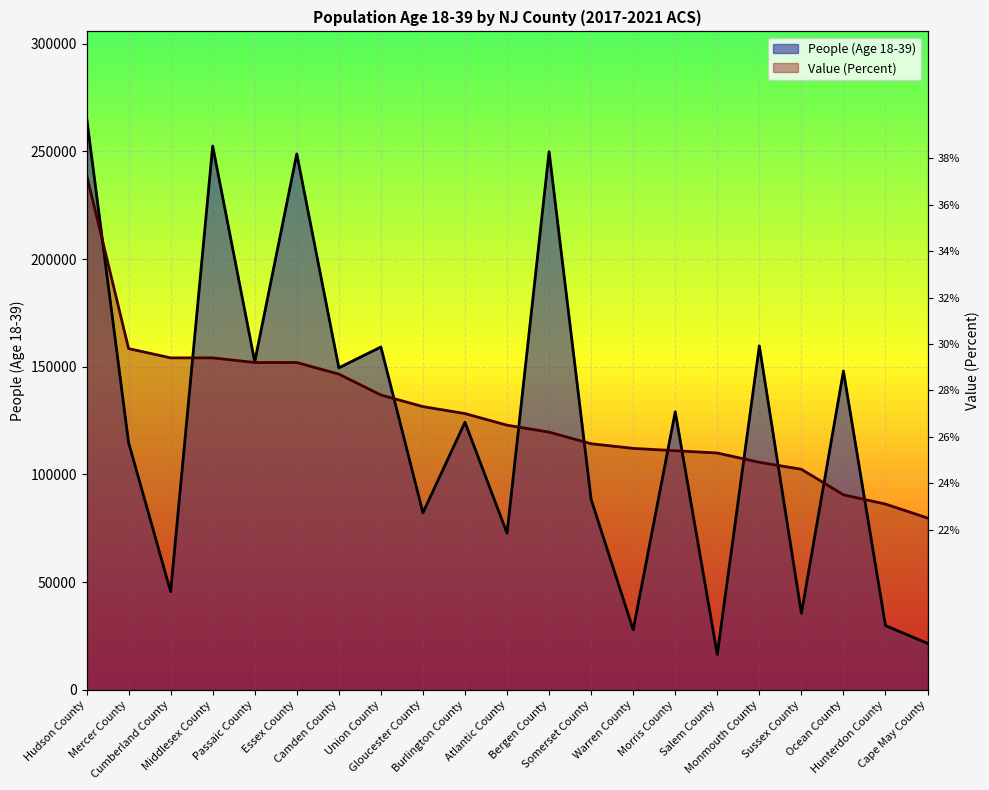

Reading left to right, extract all data points from this chart.

People (Age 18-39): Hudson County=265818.0	Mercer County=114781.0	Cumberland County=45552.0	Middlesex County=252449.0	Passaic County=152327.0	Essex County=248785.0	Camden County=149478.0	Union County=159153.0	Gloucester County=82176.0	Burlington County=124218.0	Atlantic County=72696.0	Bergen County=249867.0	Somerset County=88389.0	Warren County=27857.0	Morris County=129046.0	Salem County=16386.0	Monmouth County=159680.0	Sussex County=35511.0	Ocean County=147979.0	Hunterdon County=29811.0	Cape May County=21518.0
Value (Percent): Hudson County=239236.2	Mercer County=158413.2	Cumberland County=154102.6	Middlesex County=154102.6	Passaic County=151947.3	Essex County=151947.3	Camden County=146559.1	Union County=136860.3	Gloucester County=131472.1	Burlington County=128239.2	Atlantic County=122851.0	Bergen County=119618.1	Somerset County=114229.9	Warren County=112074.6	Morris County=110997.0	Salem County=109919.3	Monmouth County=105608.8	Sussex County=102375.9	Ocean County=90521.8	Hunterdon County=86211.2	Cape May County=79745.4